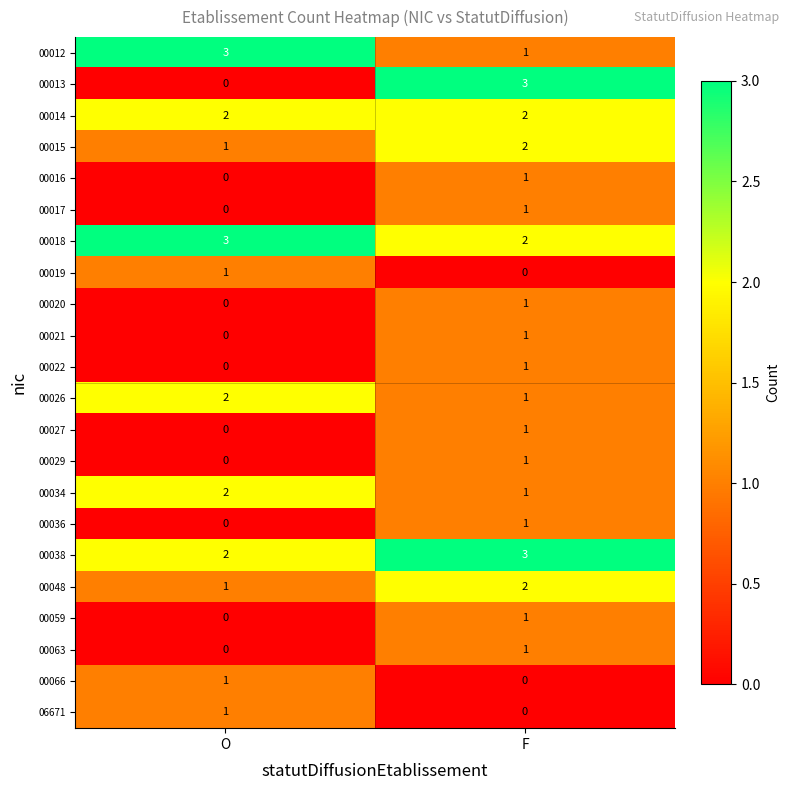

How many series are shown in this chart?

22